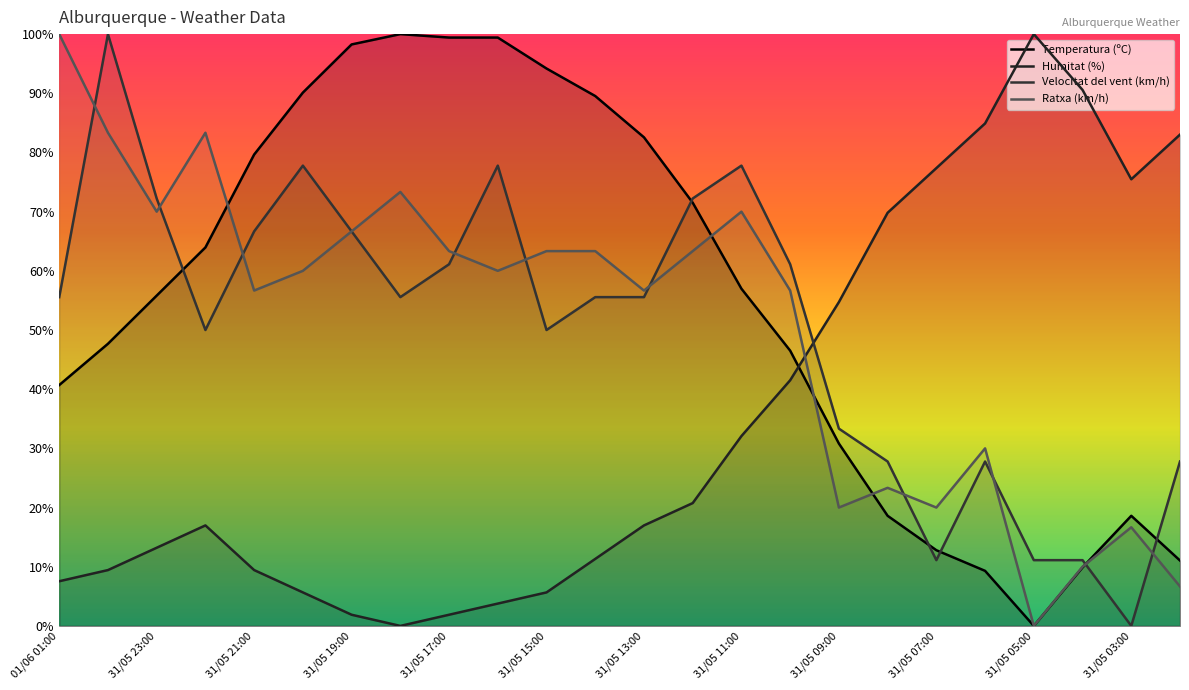

Which series ends up on top after the final intersection of Velocitat del vent (km/h) and Humitat (%)?

Humitat (%)